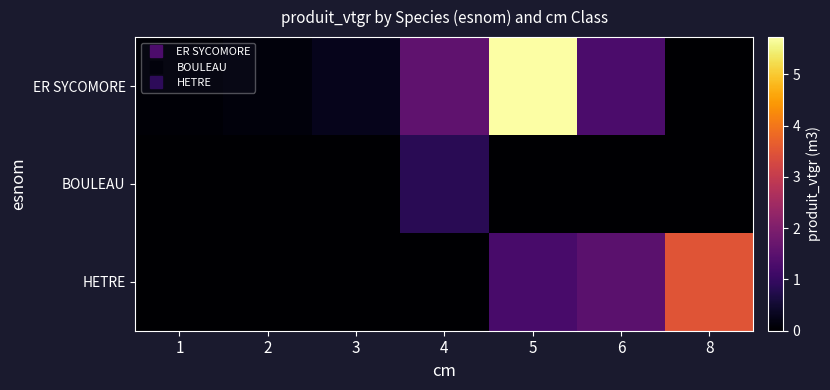

What is the maximum value shown in the chart?

5.7